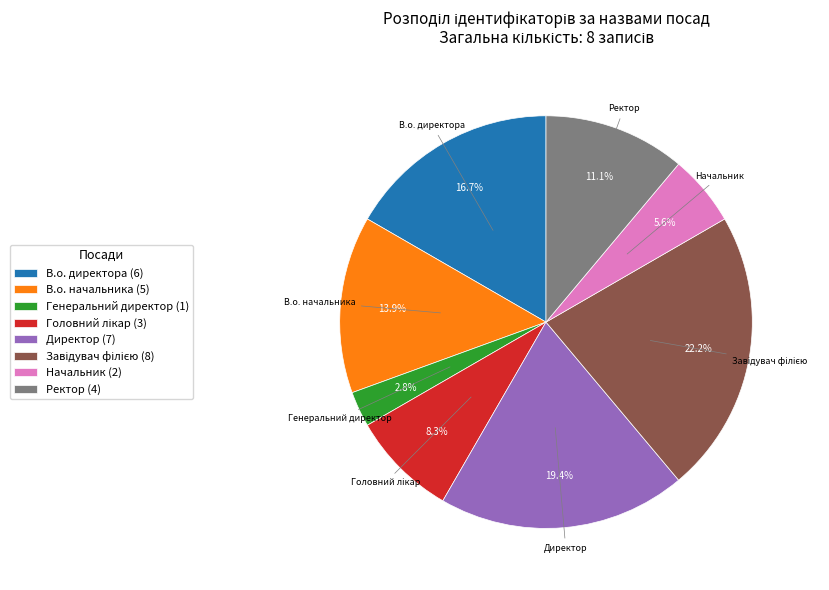

What is the total percentage of В.о. директора (6) and Директор (7)?

36.1%